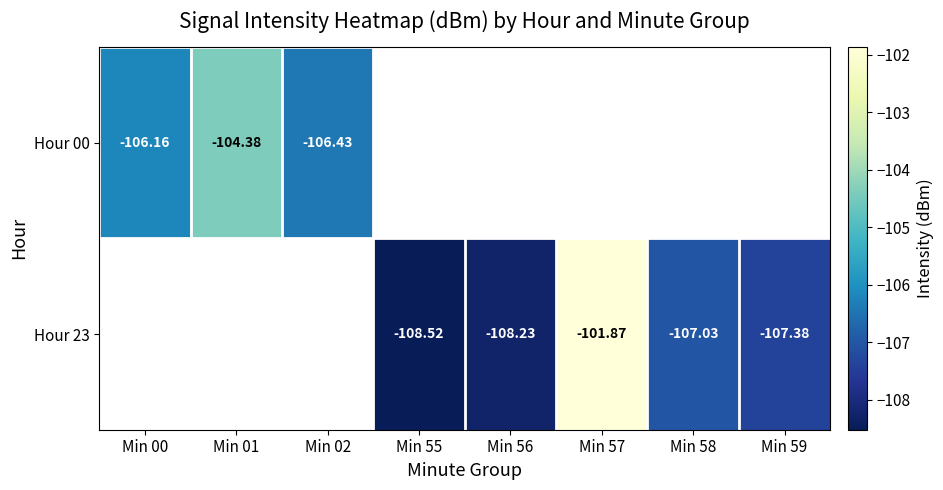

At which label does Hour 00 reach its peak?

Min 01